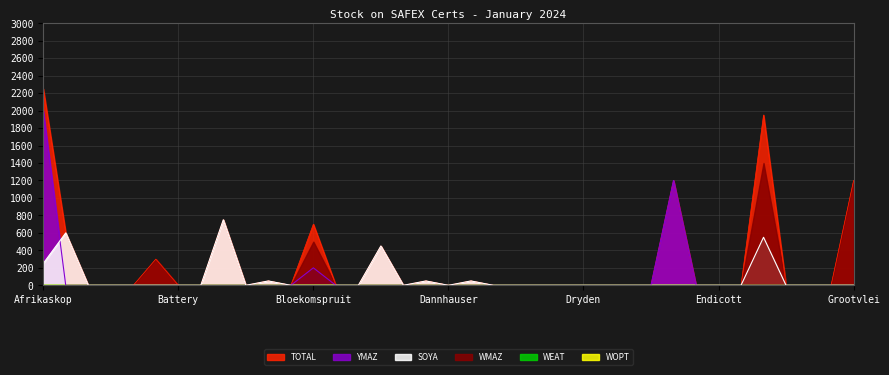

How many times do SOYA and YMAZ cross each other?

1